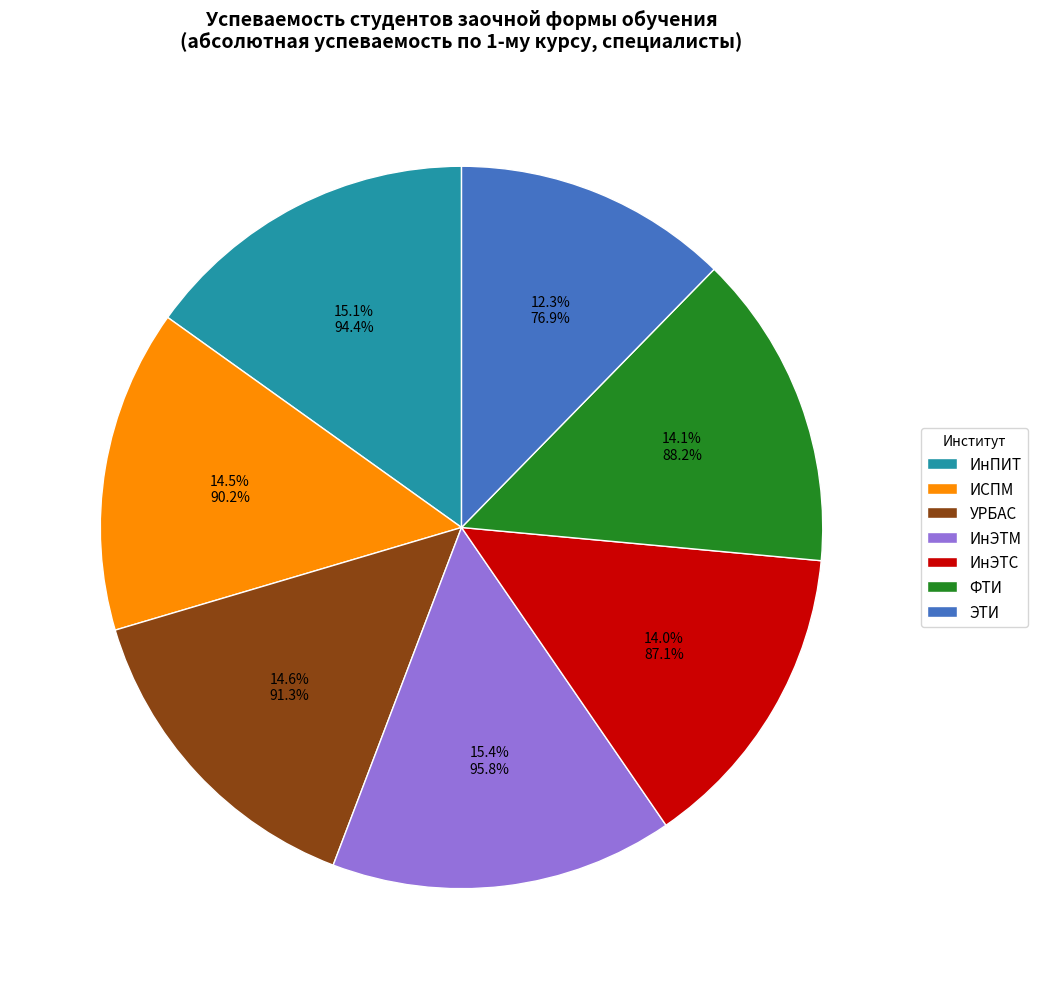

What is the total percentage of ИнЭТС and УРБАС?

28.6%